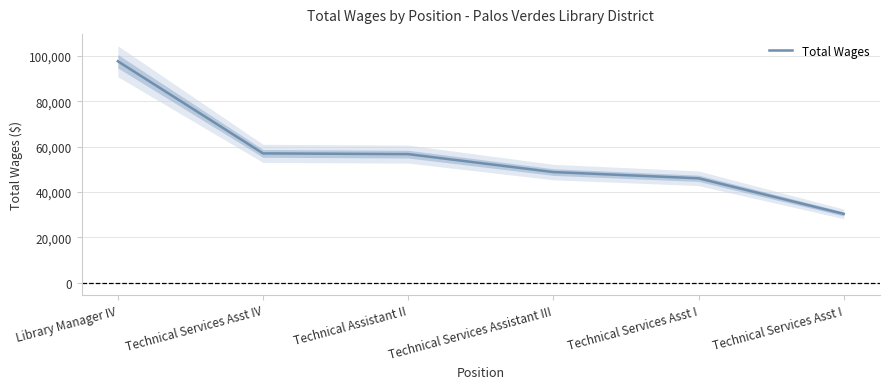

How many values exceed 56678?

2